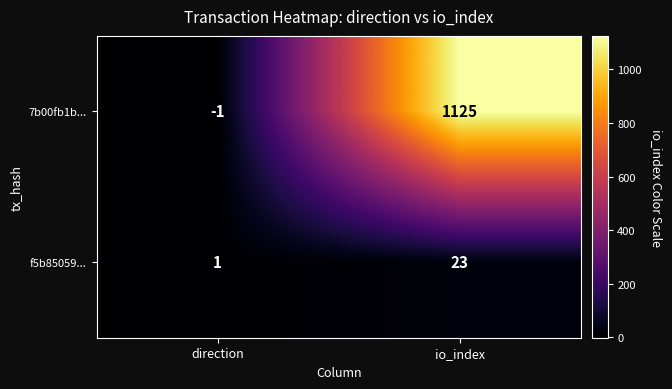

Reading left to right, list all the values displayed in this chart.

7b00fb1b...: direction=-1	io_index=1125
f5b85059...: direction=1	io_index=23